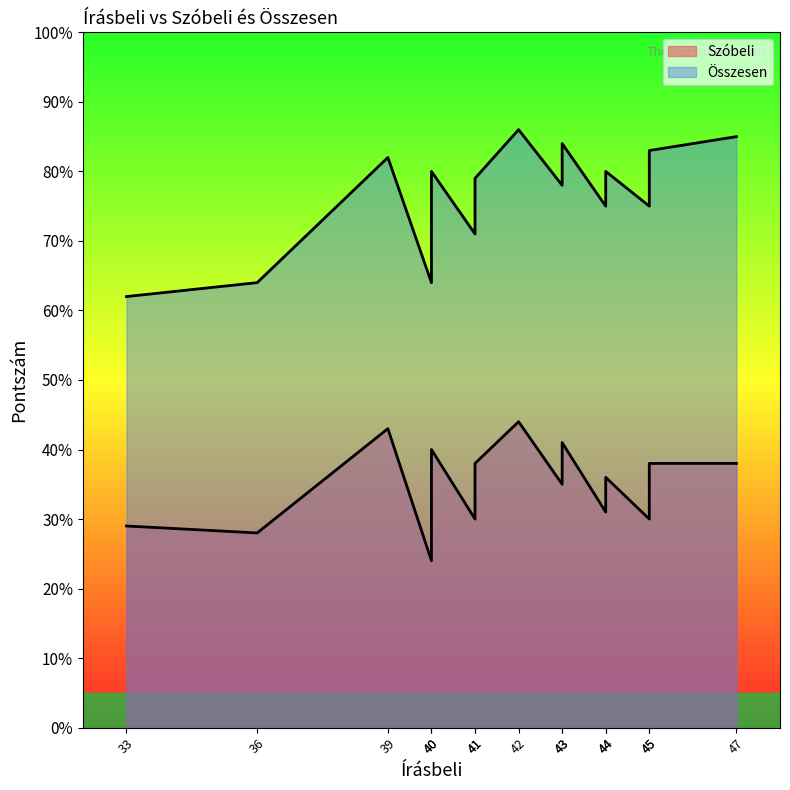

Between 47 and 42, which is larger?

42